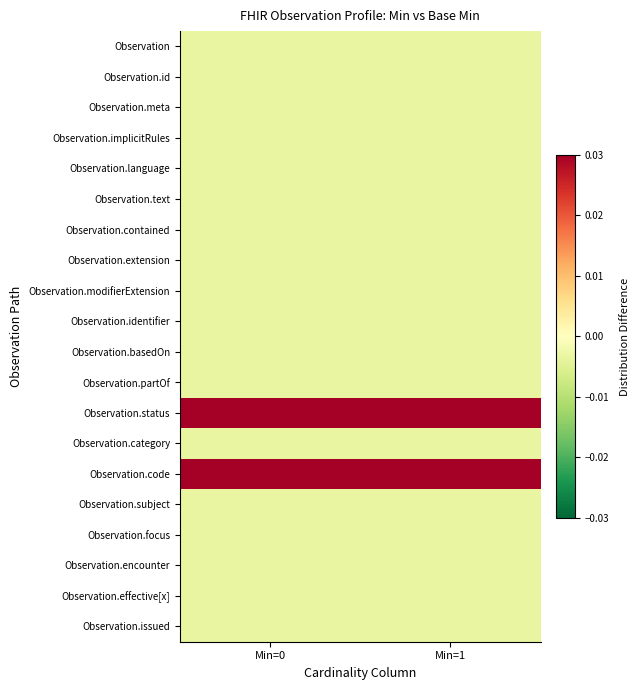

Reading left to right, what are all the values shown in this chart?

Observation: Min=0=-0.0	Min=1=-0.0
Observation.id: Min=0=-0.0	Min=1=-0.0
Observation.meta: Min=0=-0.0	Min=1=-0.0
Observation.implicitRules: Min=0=-0.0	Min=1=-0.0
Observation.language: Min=0=-0.0	Min=1=-0.0
Observation.text: Min=0=-0.0	Min=1=-0.0
Observation.contained: Min=0=-0.0	Min=1=-0.0
Observation.extension: Min=0=-0.0	Min=1=-0.0
Observation.modifierExtension: Min=0=-0.0	Min=1=-0.0
Observation.identifier: Min=0=-0.0	Min=1=-0.0
Observation.basedOn: Min=0=-0.0	Min=1=-0.0
Observation.partOf: Min=0=-0.0	Min=1=-0.0
Observation.status: Min=0=0.0	Min=1=0.0
Observation.category: Min=0=-0.0	Min=1=-0.0
Observation.code: Min=0=0.0	Min=1=0.0
Observation.subject: Min=0=-0.0	Min=1=-0.0
Observation.focus: Min=0=-0.0	Min=1=-0.0
Observation.encounter: Min=0=-0.0	Min=1=-0.0
Observation.effective[x]: Min=0=-0.0	Min=1=-0.0
Observation.issued: Min=0=-0.0	Min=1=-0.0